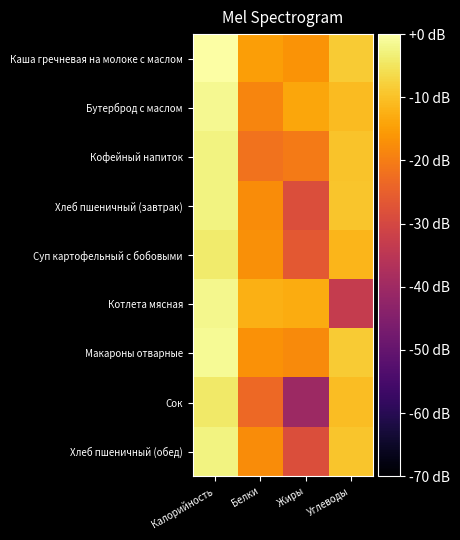

How many categories are shown in the chart?

4